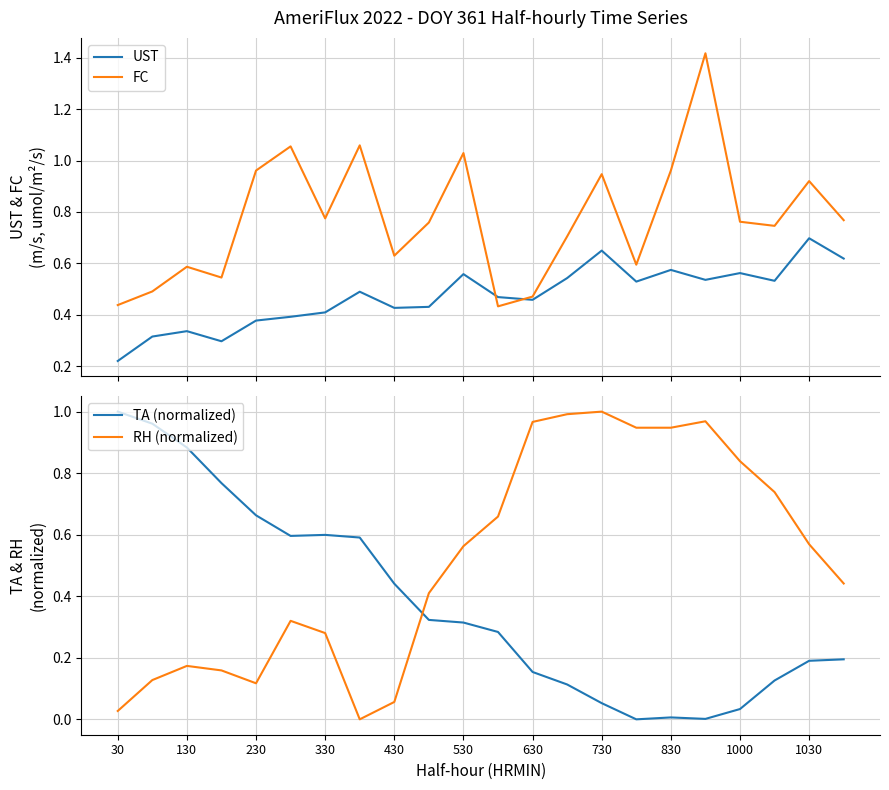

True or false: RH (normalized) and TA (normalized) intersect in this chart.

True